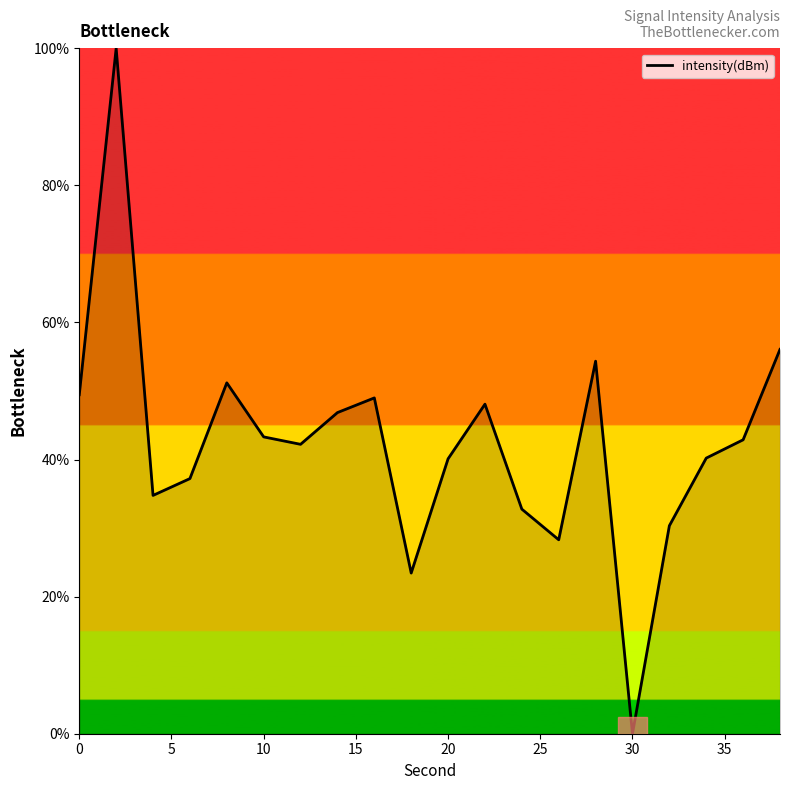

What is the difference between the maximum and minimum values?

100.0